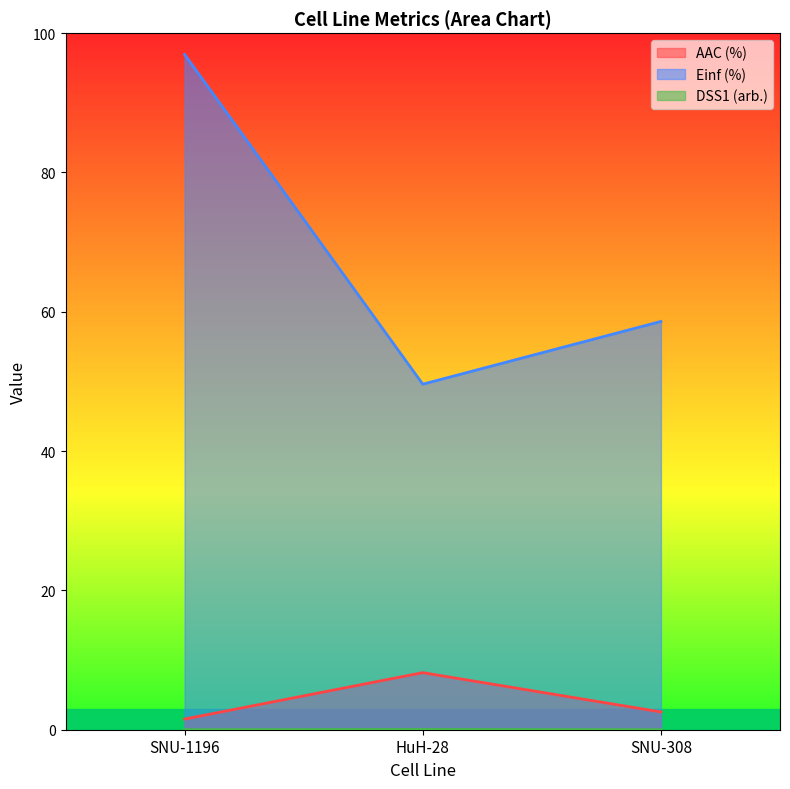

Count the number of categories in the chart.

3